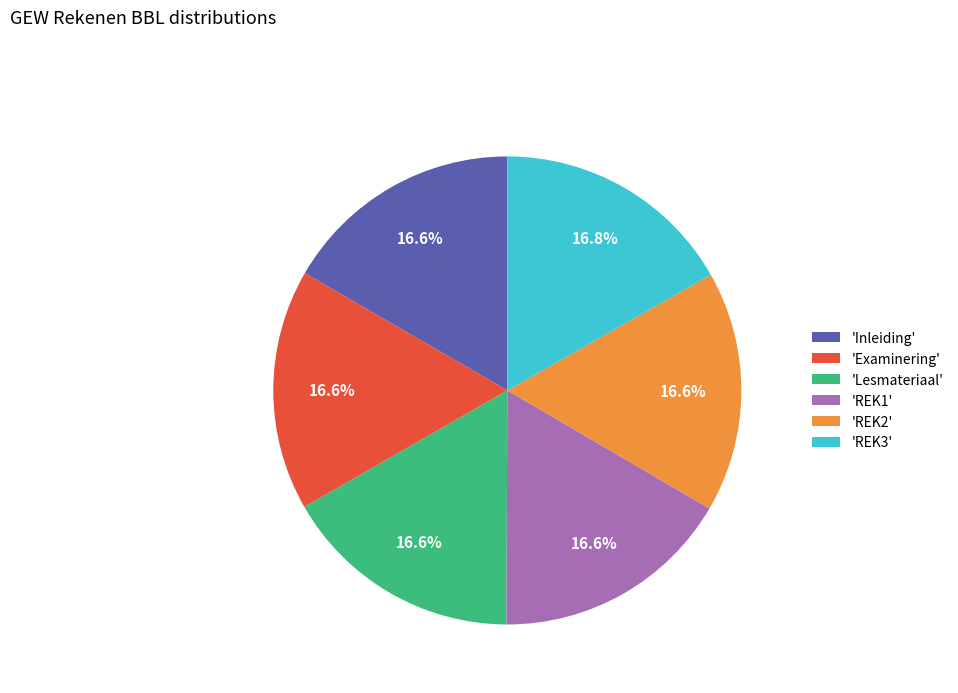

Combined, what portion of the pie is 'Examinering' and 'REK1'?

33.3%